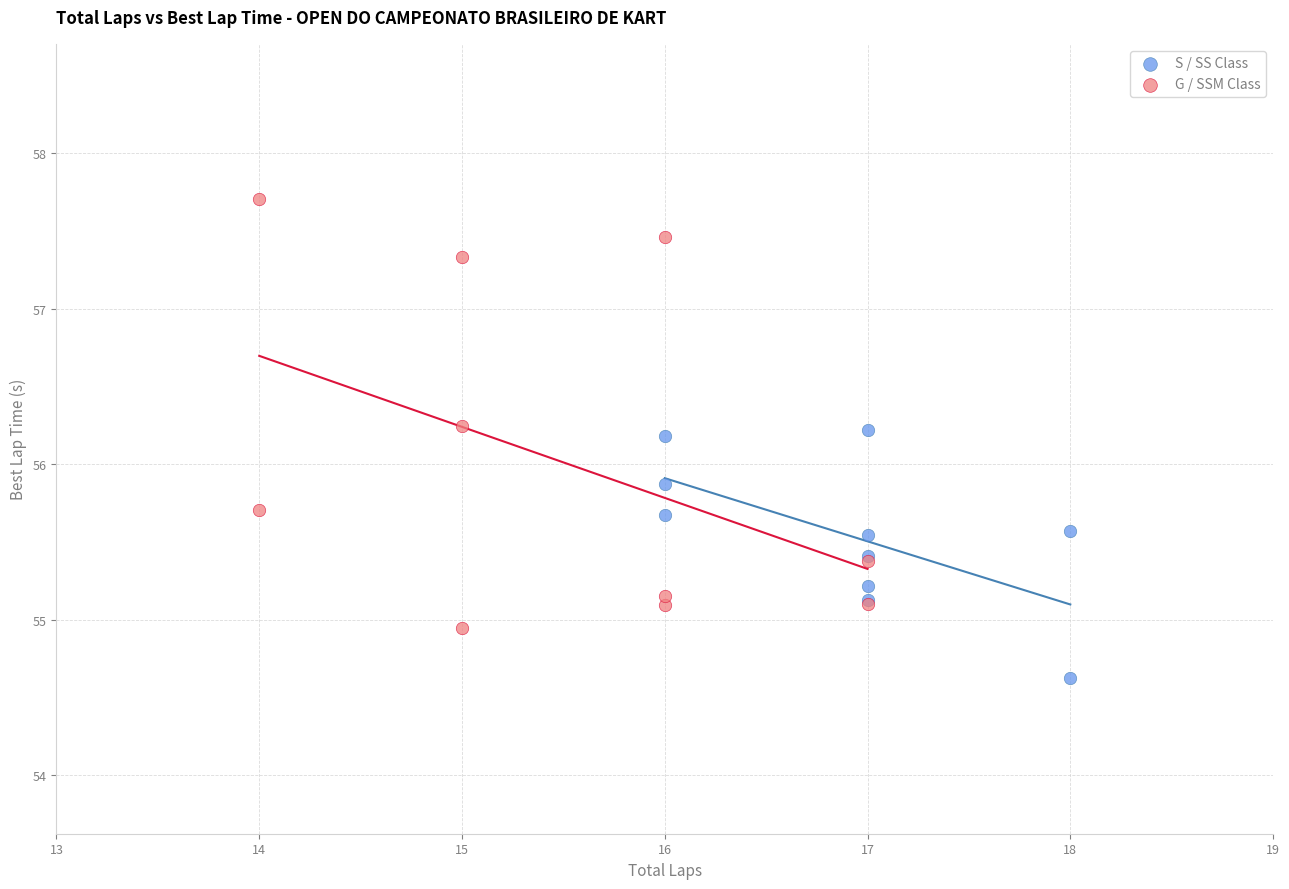

Which series contains the highest Y value?

G / SSM Class